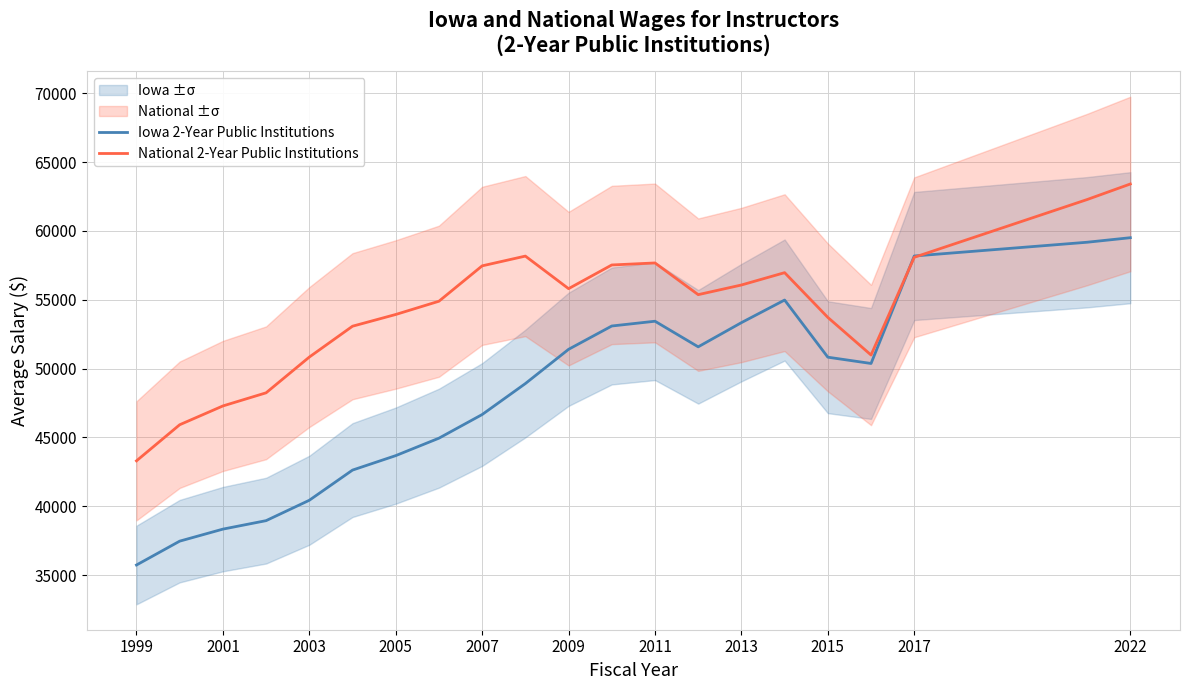

At which category does Iowa 2-Year Public Institutions reach its first local peak?

2011